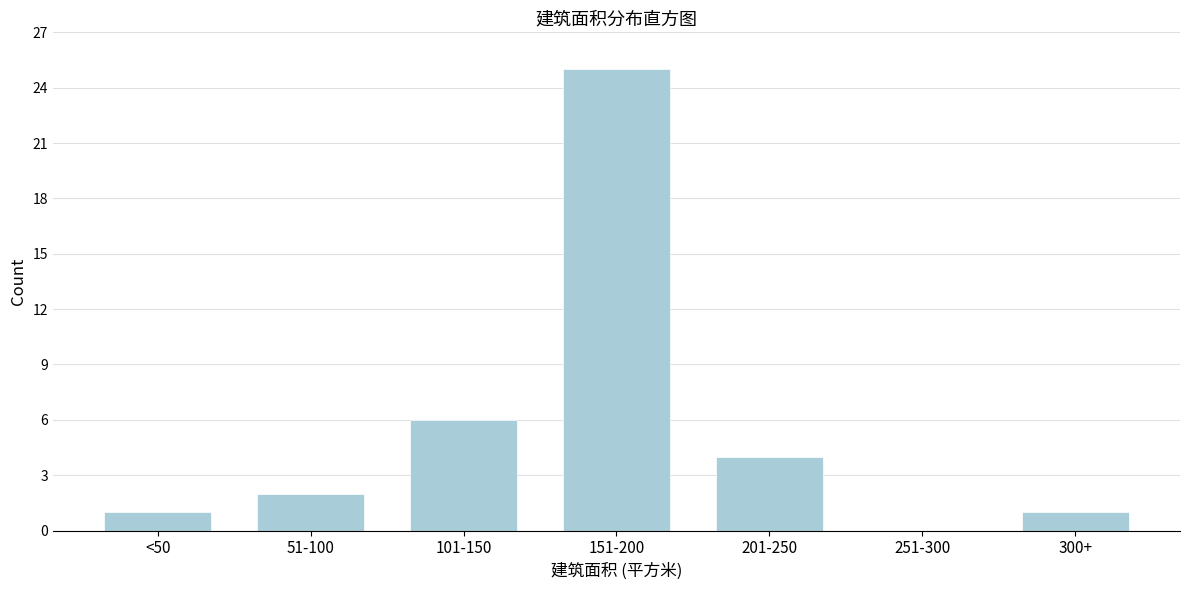

Reading left to right, extract all data points from this chart.

<50=1	51-100=2	101-150=6	151-200=25	201-250=4	251-300=0	300+=1